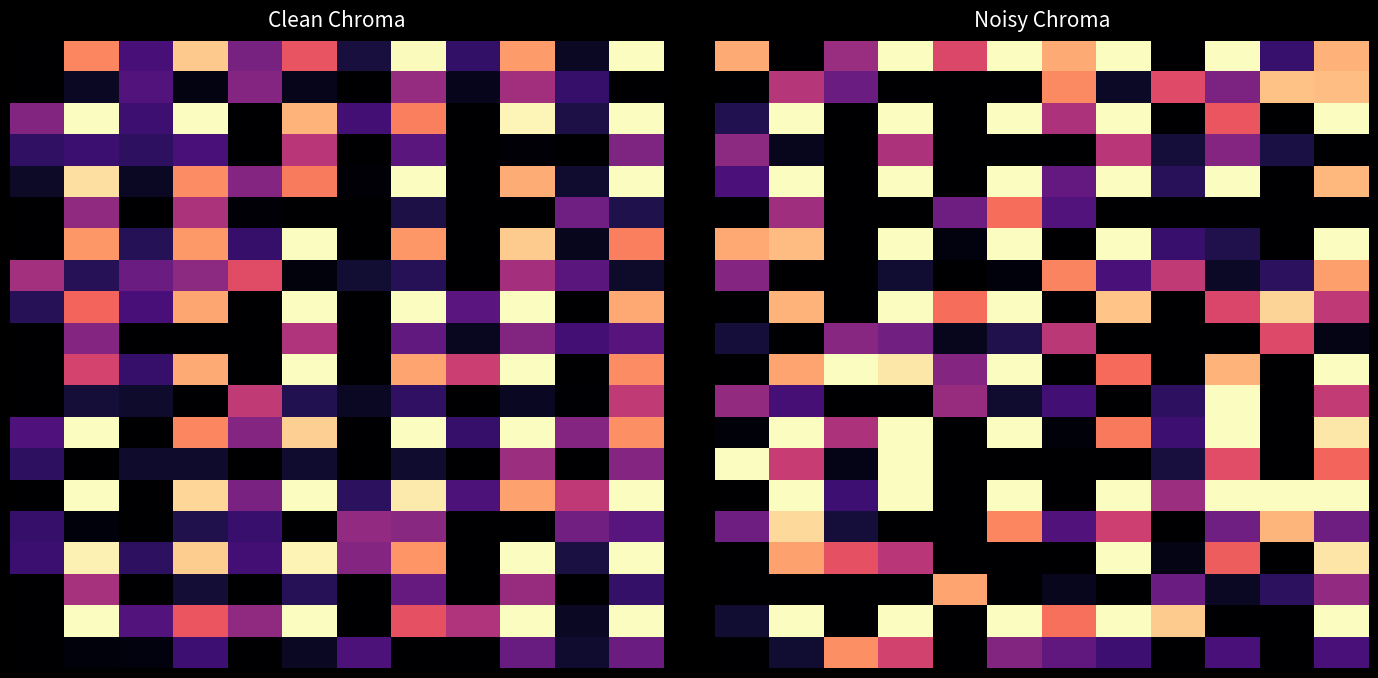

At how many categories does at least one series exceed 0?

12